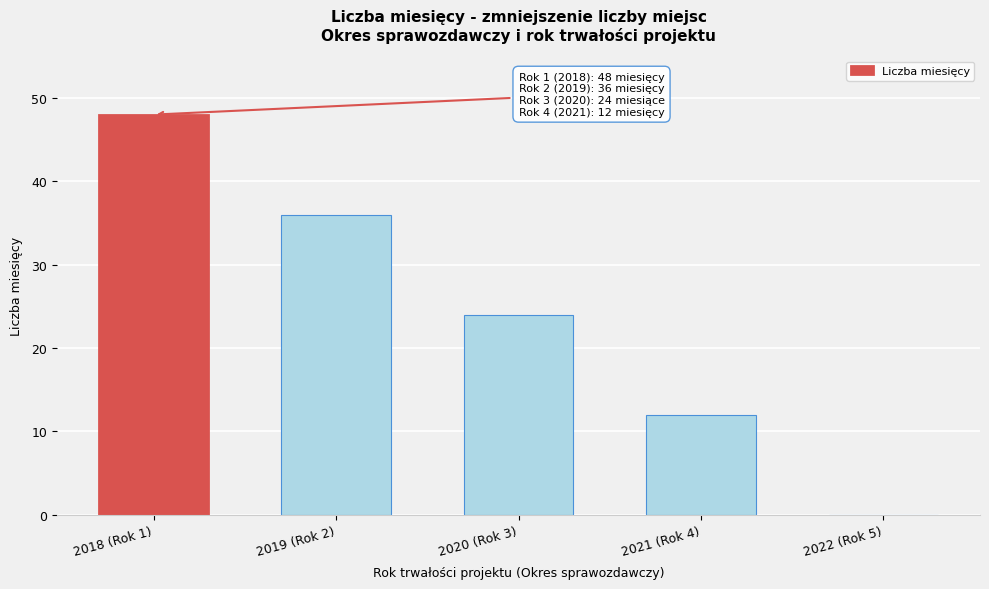

Reading left to right, list all the values displayed in this chart.

2018 (Rok 1)=48	2019 (Rok 2)=36	2020 (Rok 3)=24	2021 (Rok 4)=12	2022 (Rok 5)=0